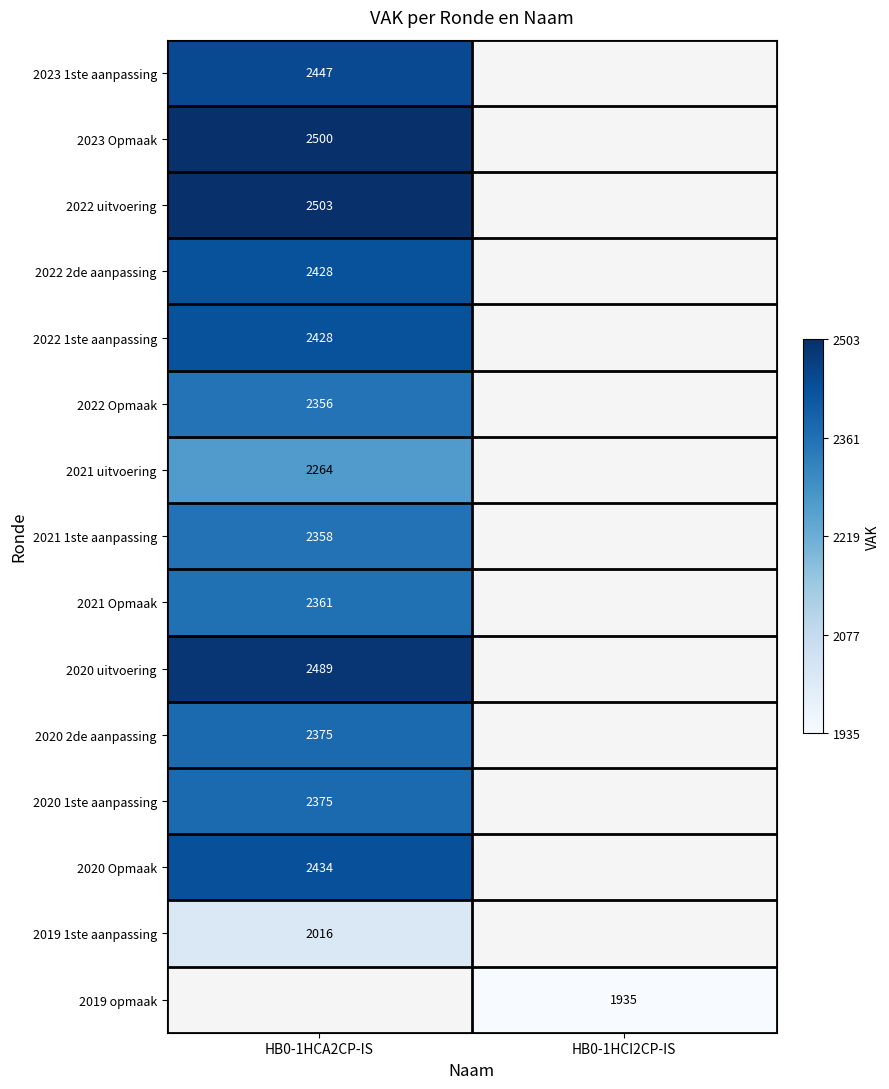

How many categories are shown in the chart?

2